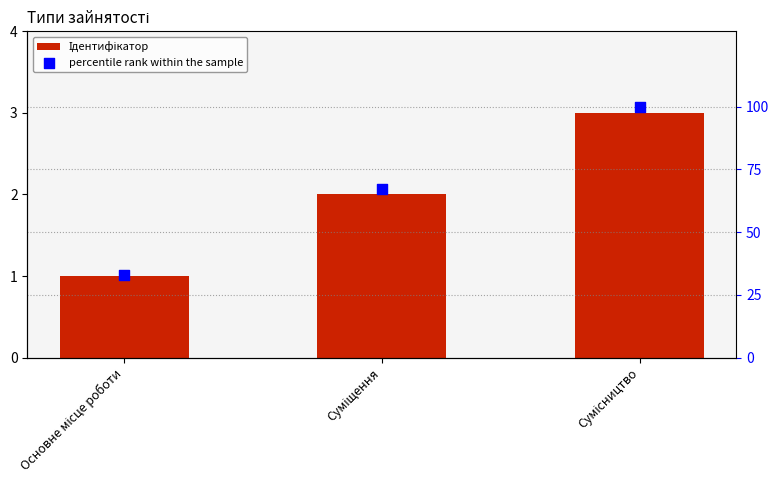

What is the total value across all series at Сумісництво?

103